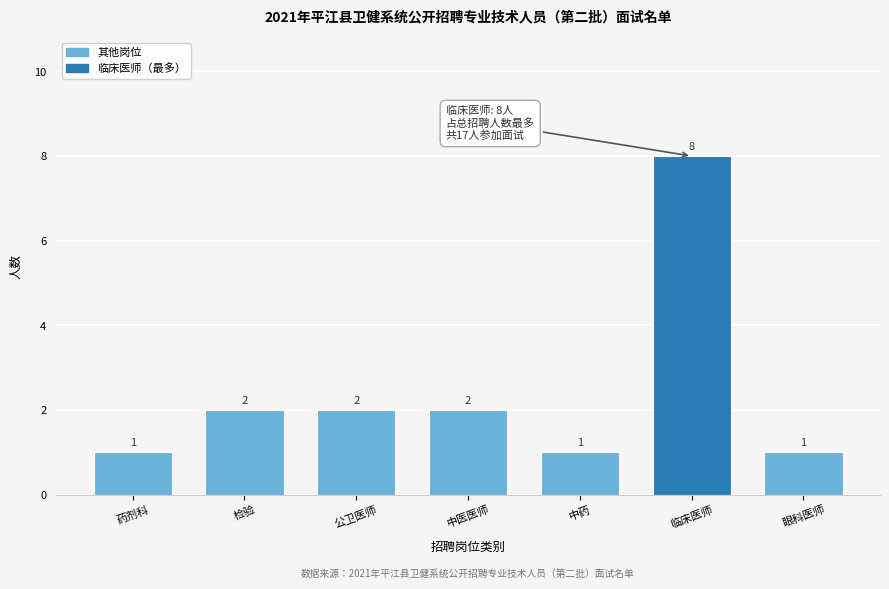

Reading left to right, what are all the values shown in this chart?

药剂科=1	检验=2	公卫医师=2	中医医师=2	中药=1	临床医师=8	眼科医师=1